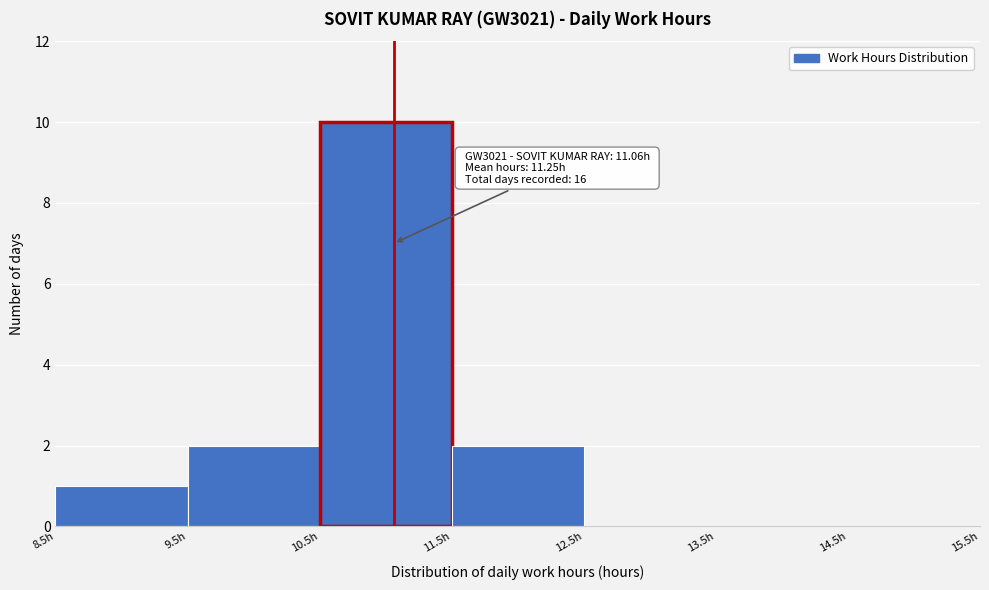

Which range on the x-axis has the tallest bar?

10.5 to 11.5